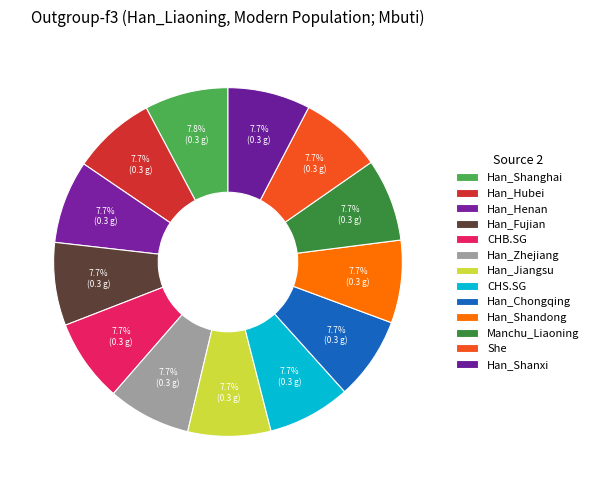

How many segments does this pie chart have?

13